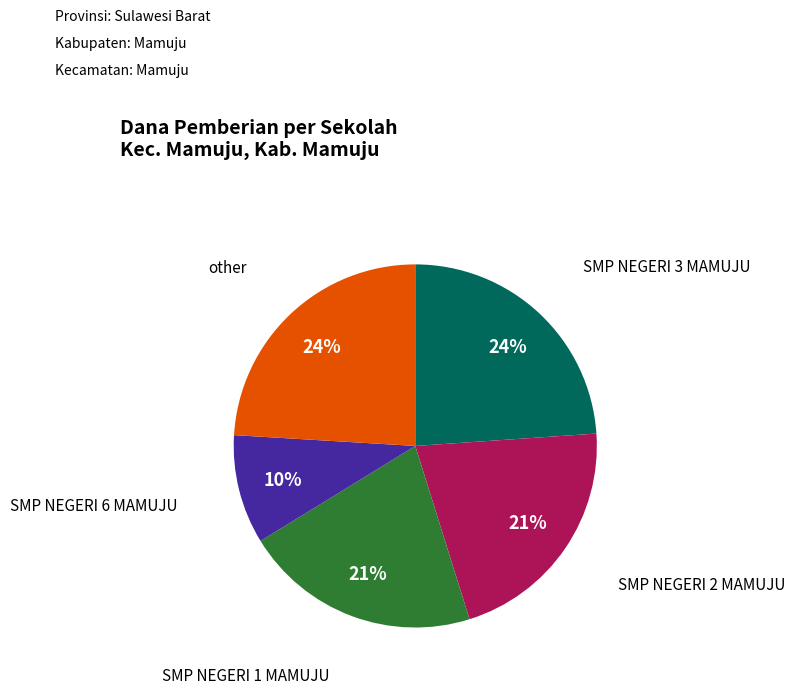

Is there any slice that represents more than half of the pie?

No